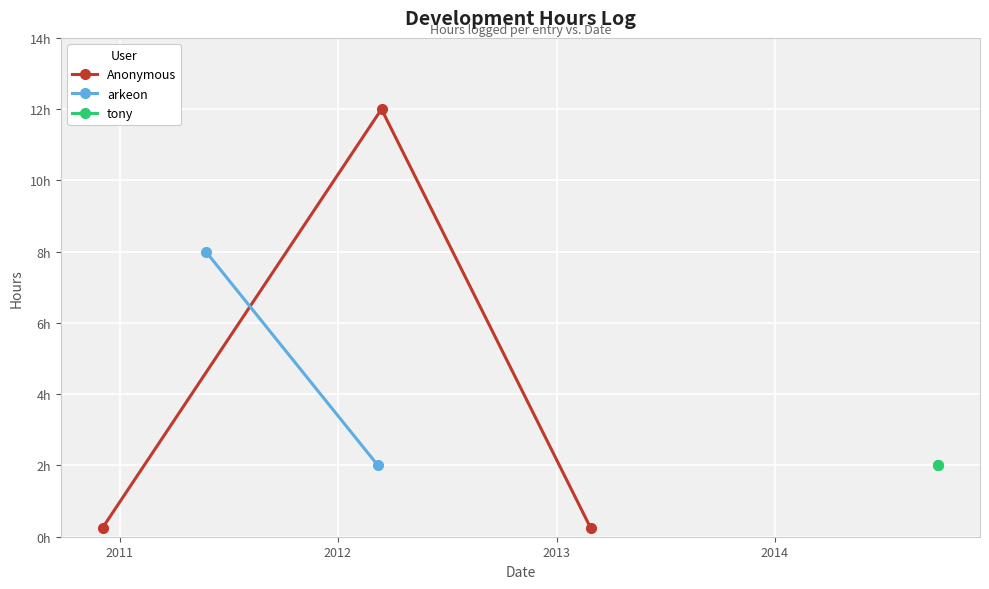

Count the number of values greater than 2.

2